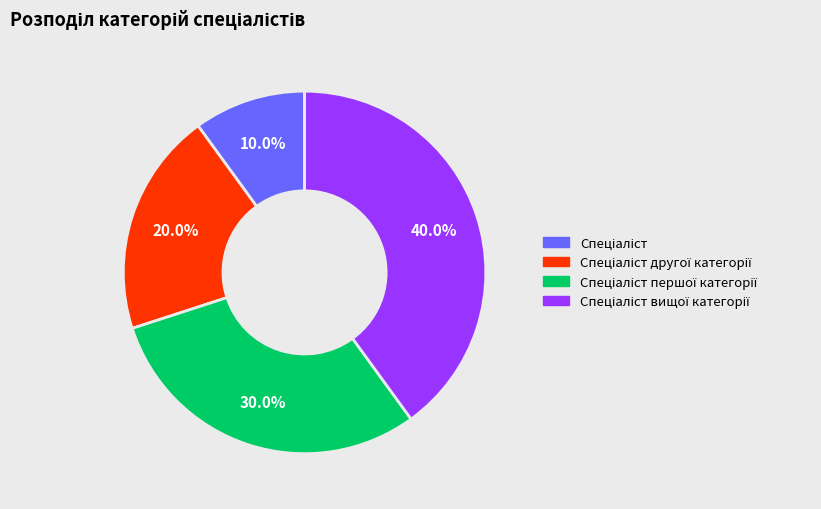

Does any single category account for the majority?

No